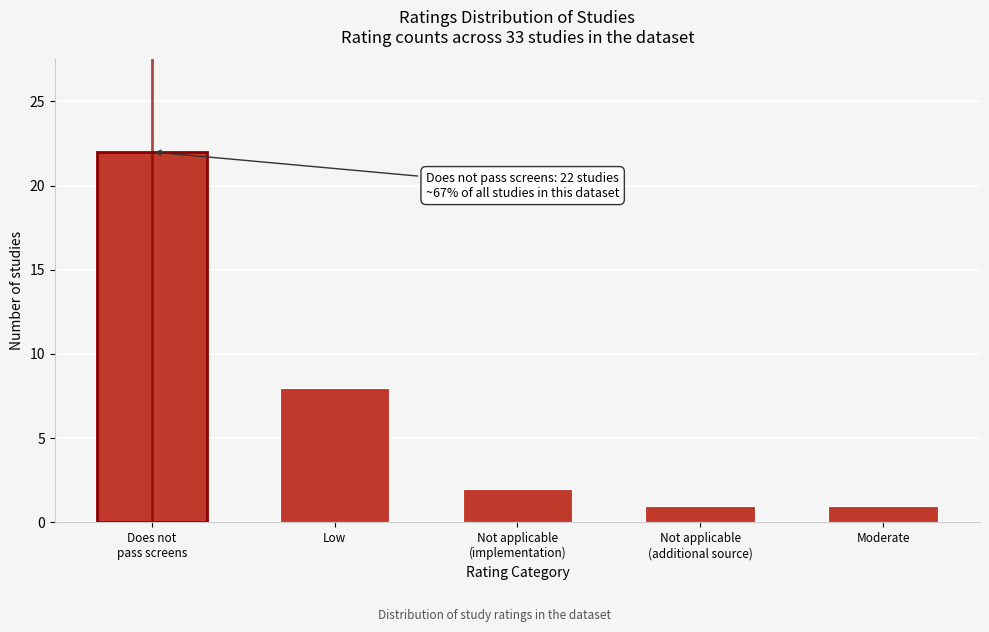

Reading left to right, extract all data points from this chart.

22	8	2	1	1